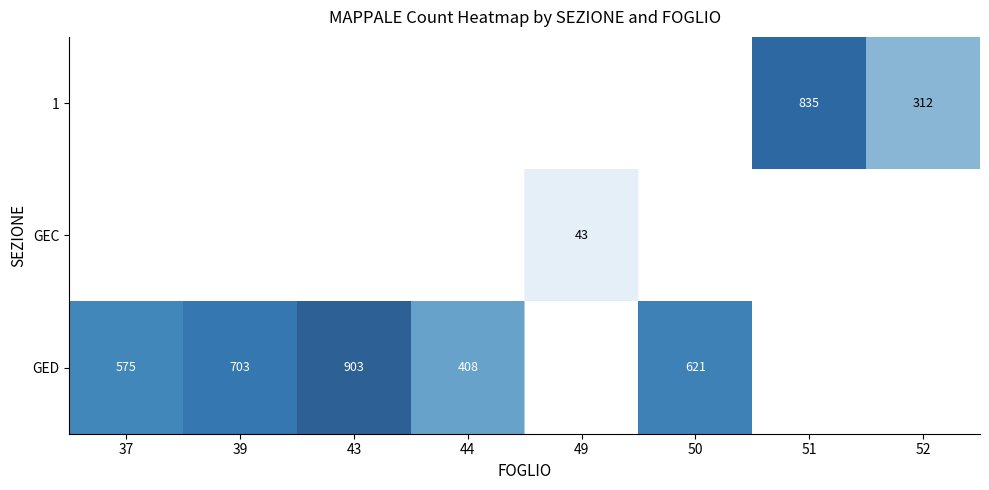

Which category has the lowest value across all series?

49